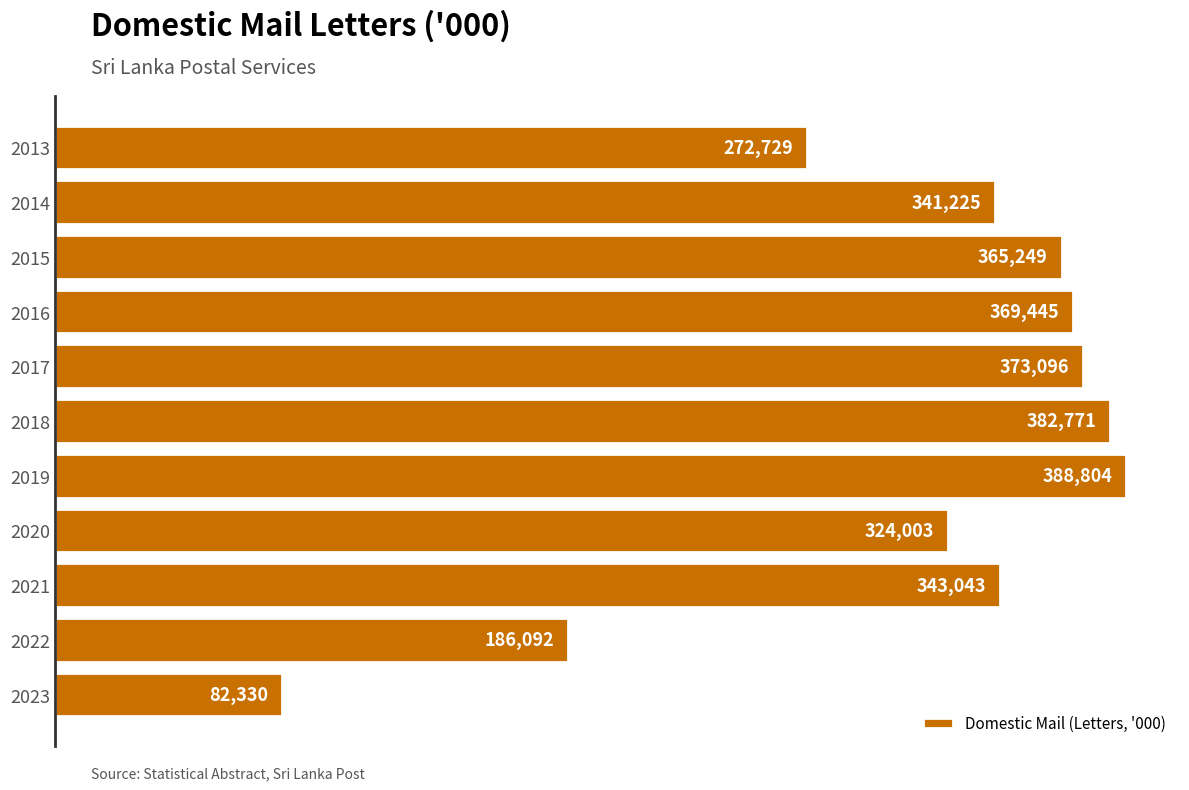

What is the difference between the second highest and minimum values?

300441